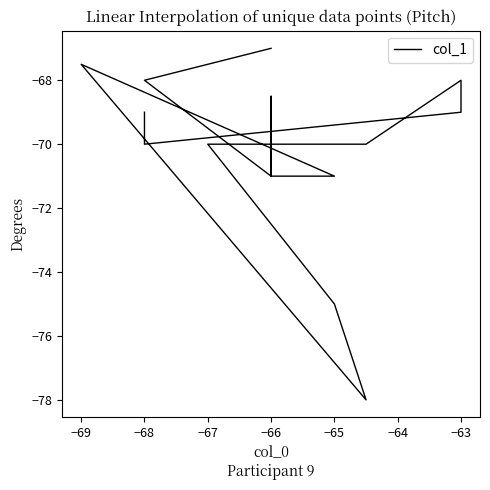

What is the sum of all values?

-1053.0